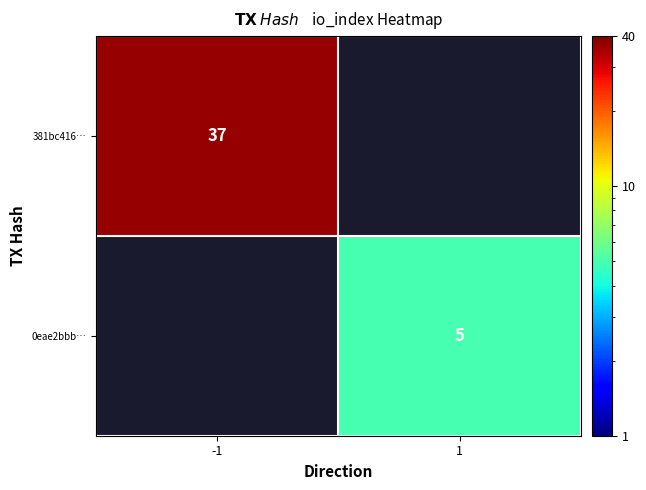

Is the value of 381bc416… at -1 greater than the value of 0eae2bbb… at 1?

Yes